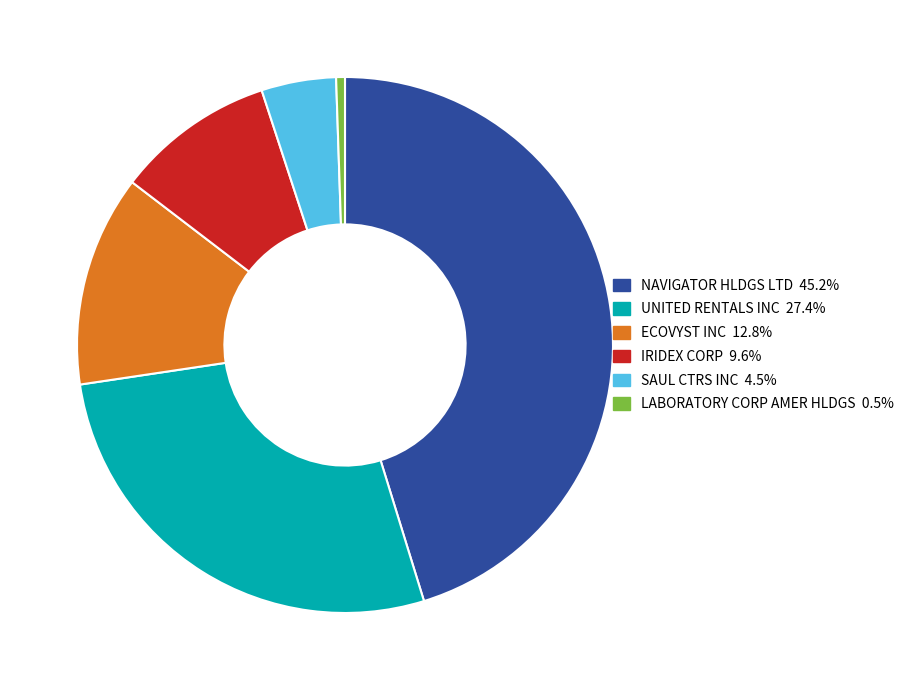

True or false: UNITED RENTALS INC accounts for 37% of the total.

False